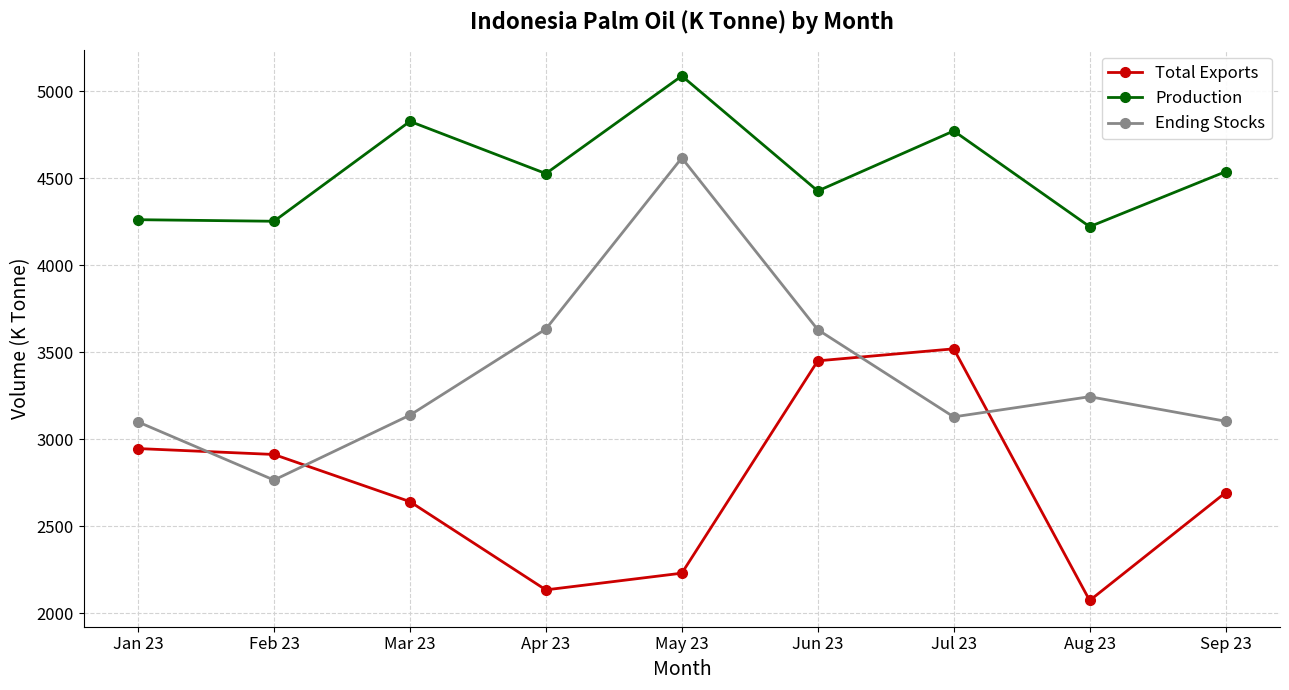

Which series has the largest range (max minus min)?

Ending Stocks